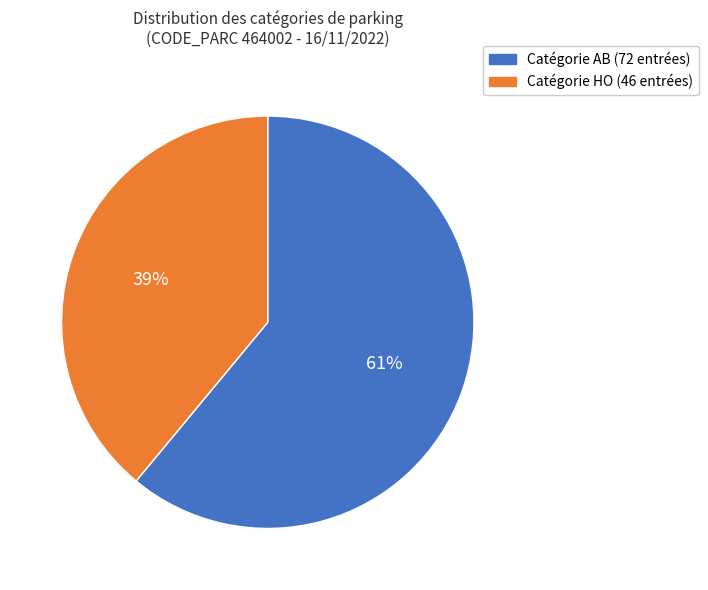

Is there a majority slice in this chart?

Yes